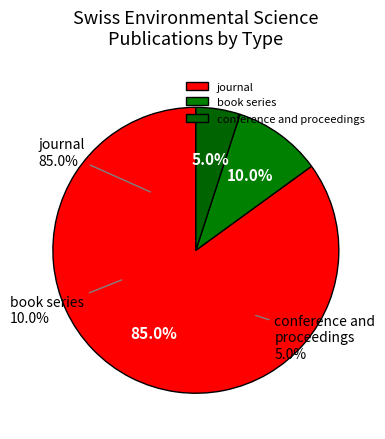

Combined, do journal and book series account for over 50%?

Yes